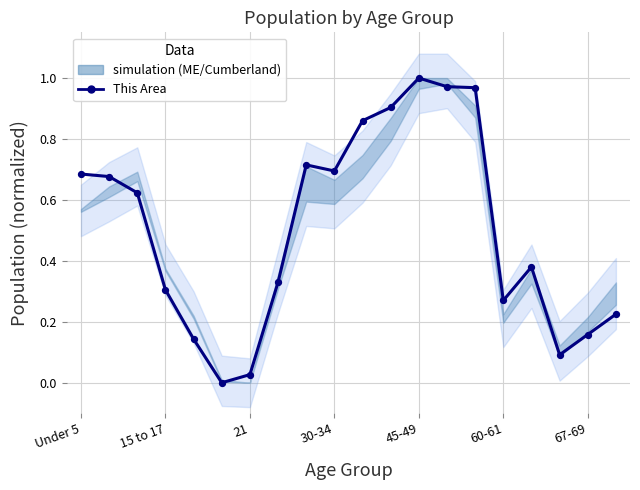

How many points are shown in the scatter plot?

20